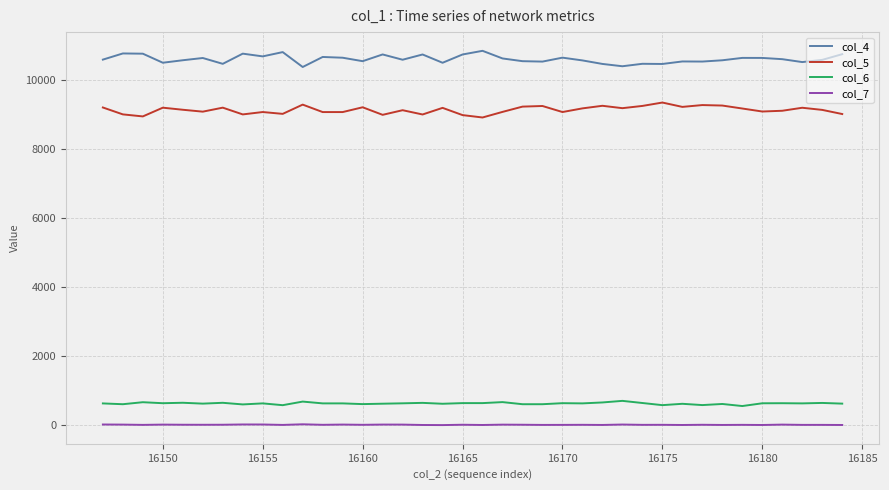

What is the highest value of the col_4 series?

10857